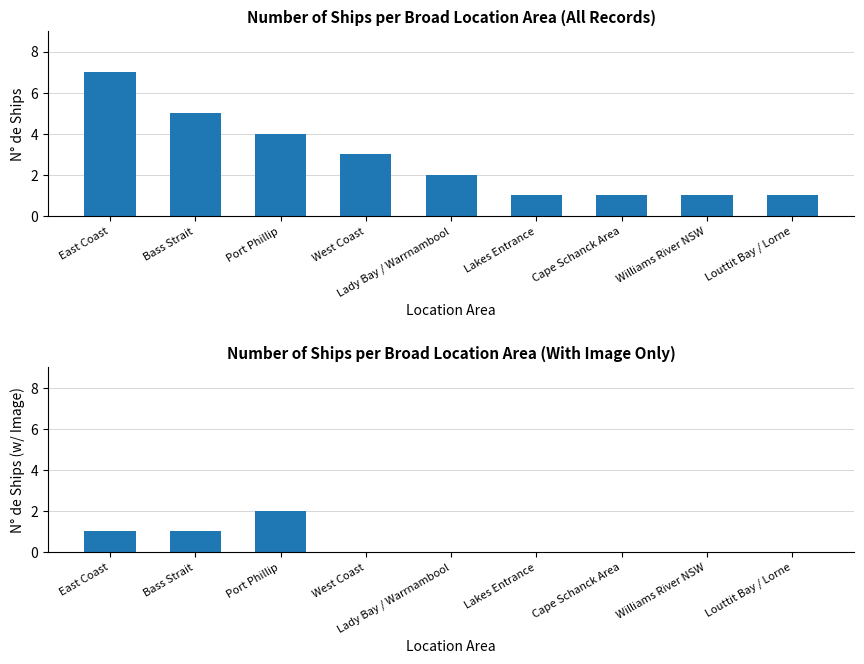

Where is Ships with Images nearest to the value 1?

East Coast